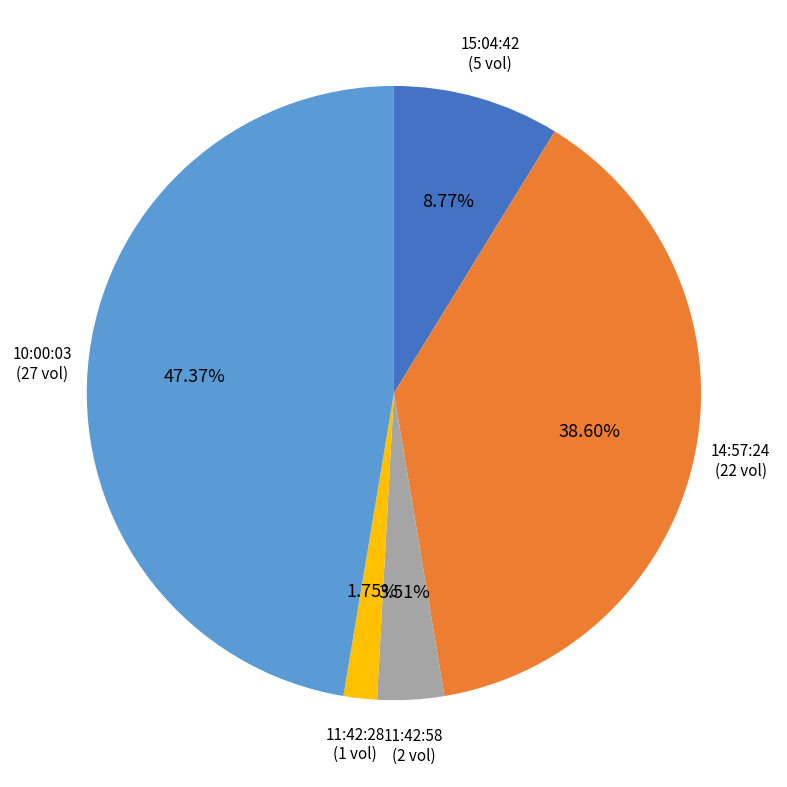

To the nearest percent, what is the difference between the 11:42:58 and 15:04:42 slice percentages?

5%